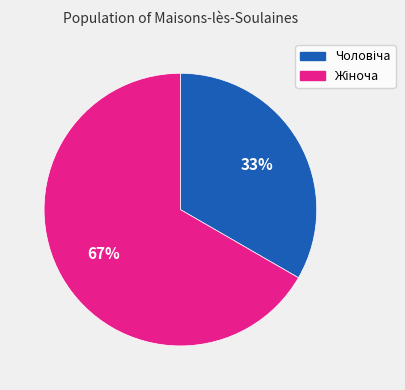

Is there any slice that represents more than half of the pie?

Yes